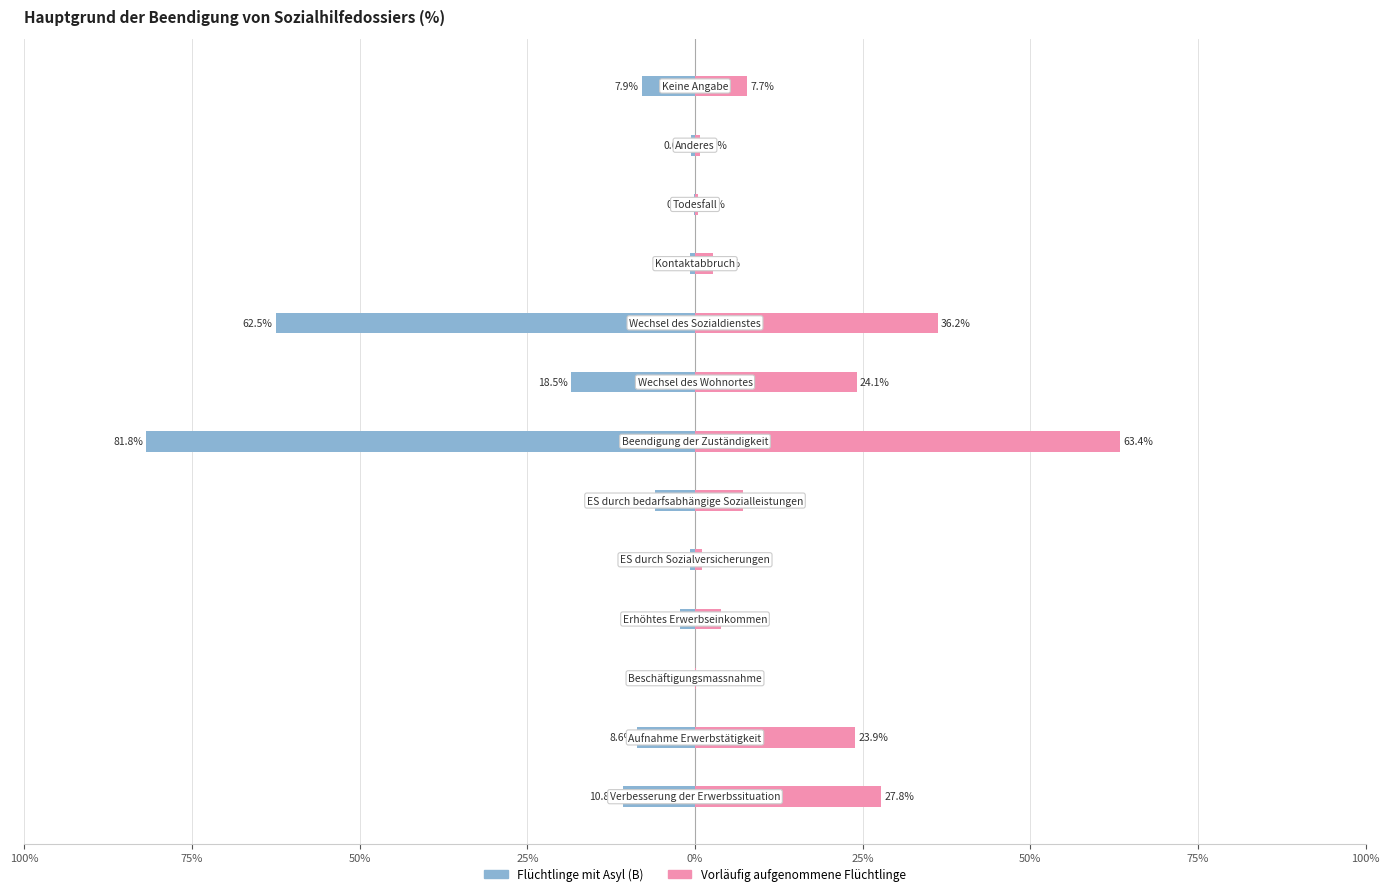

What is the sum of all Vorläufig aufgenommene Flüchtlinge values?

199.1